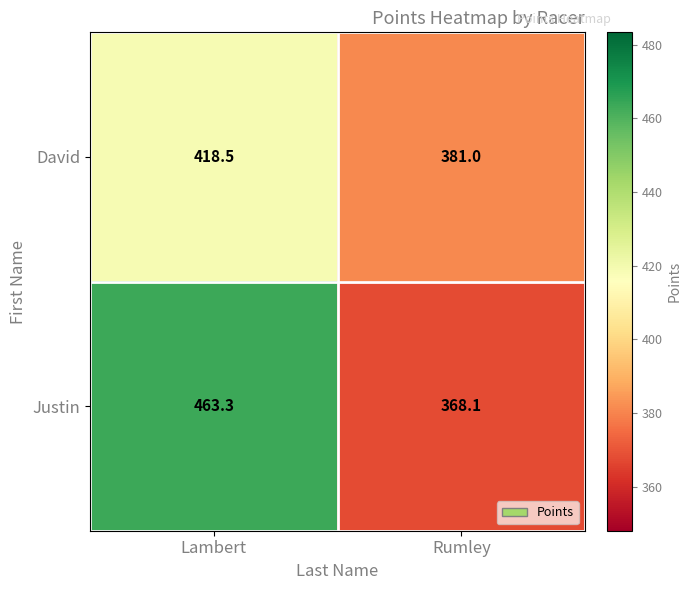

Which series has the largest range (max minus min)?

Justin